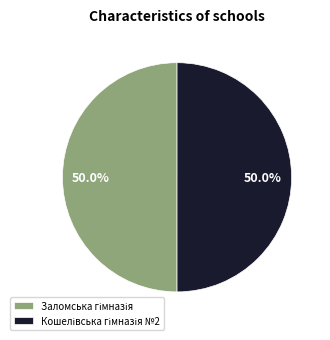

How many slices are in this pie chart?

2